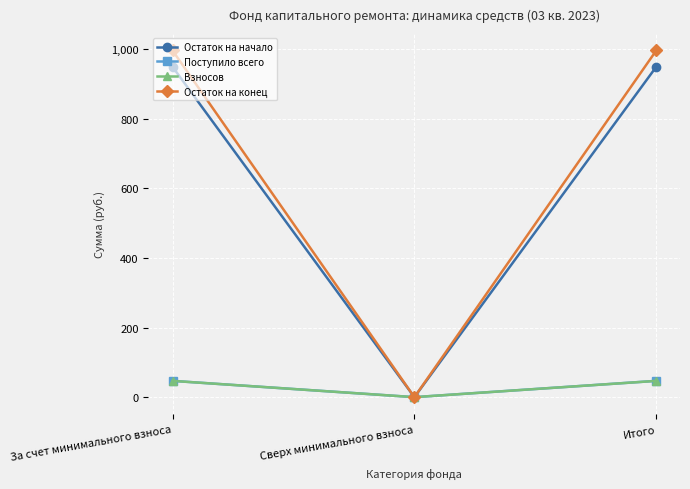

How many lines are shown in the chart?

4